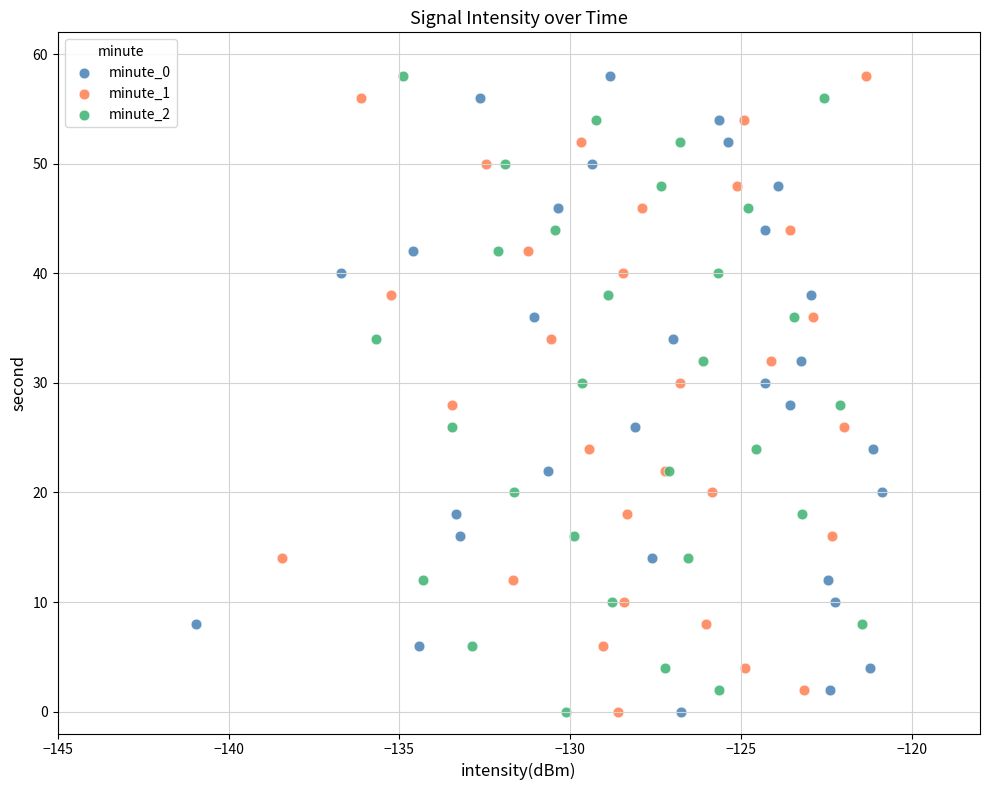

What are all the series names shown in the legend?

minute_0, minute_1, minute_2